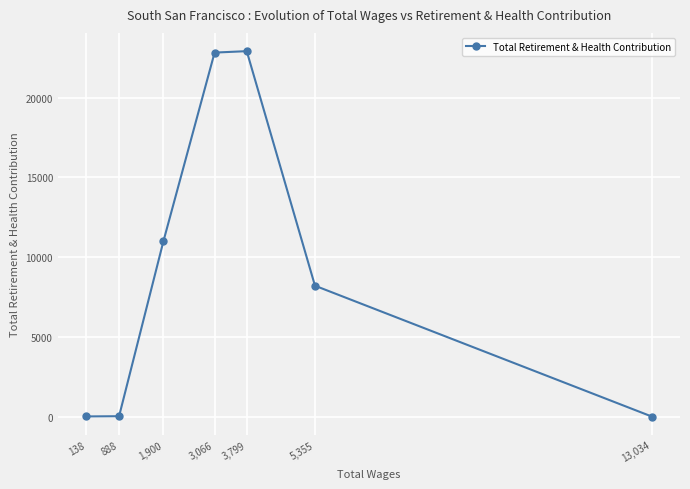

How many distinct data groups are displayed?

1